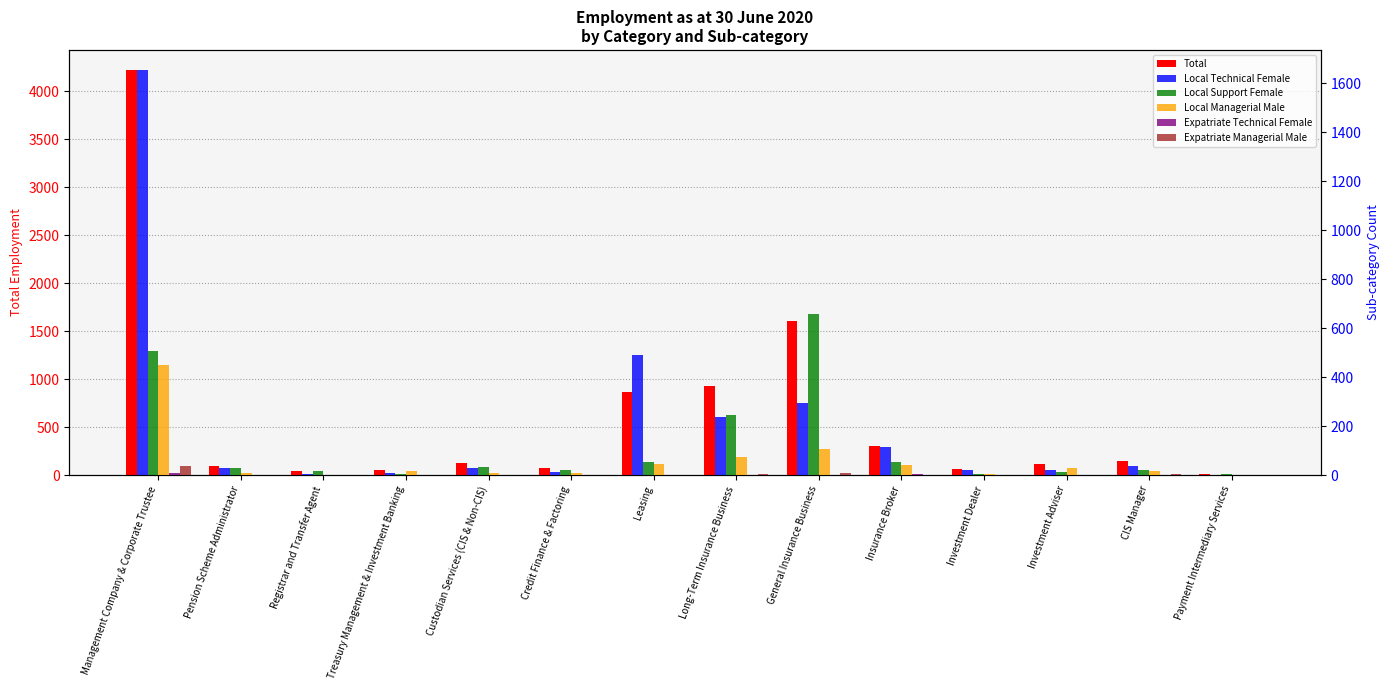

Which series has the largest total across all categories?

Total